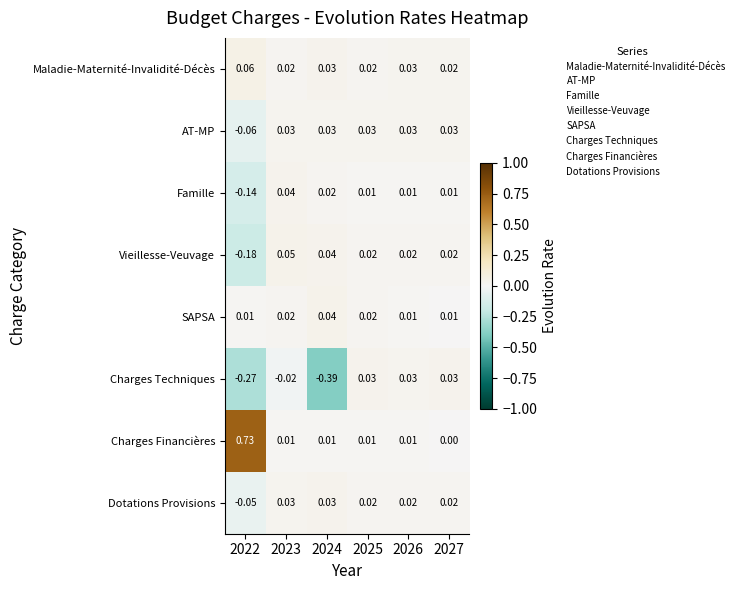

Which series has the largest total across all categories?

Charges Financières